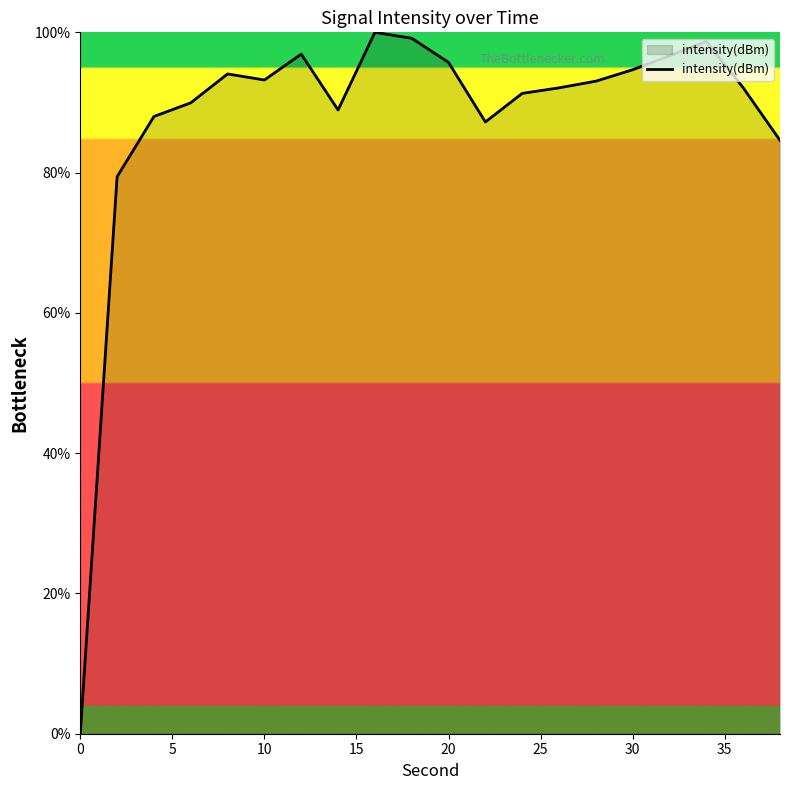

What is the greatest value displayed?

100.0